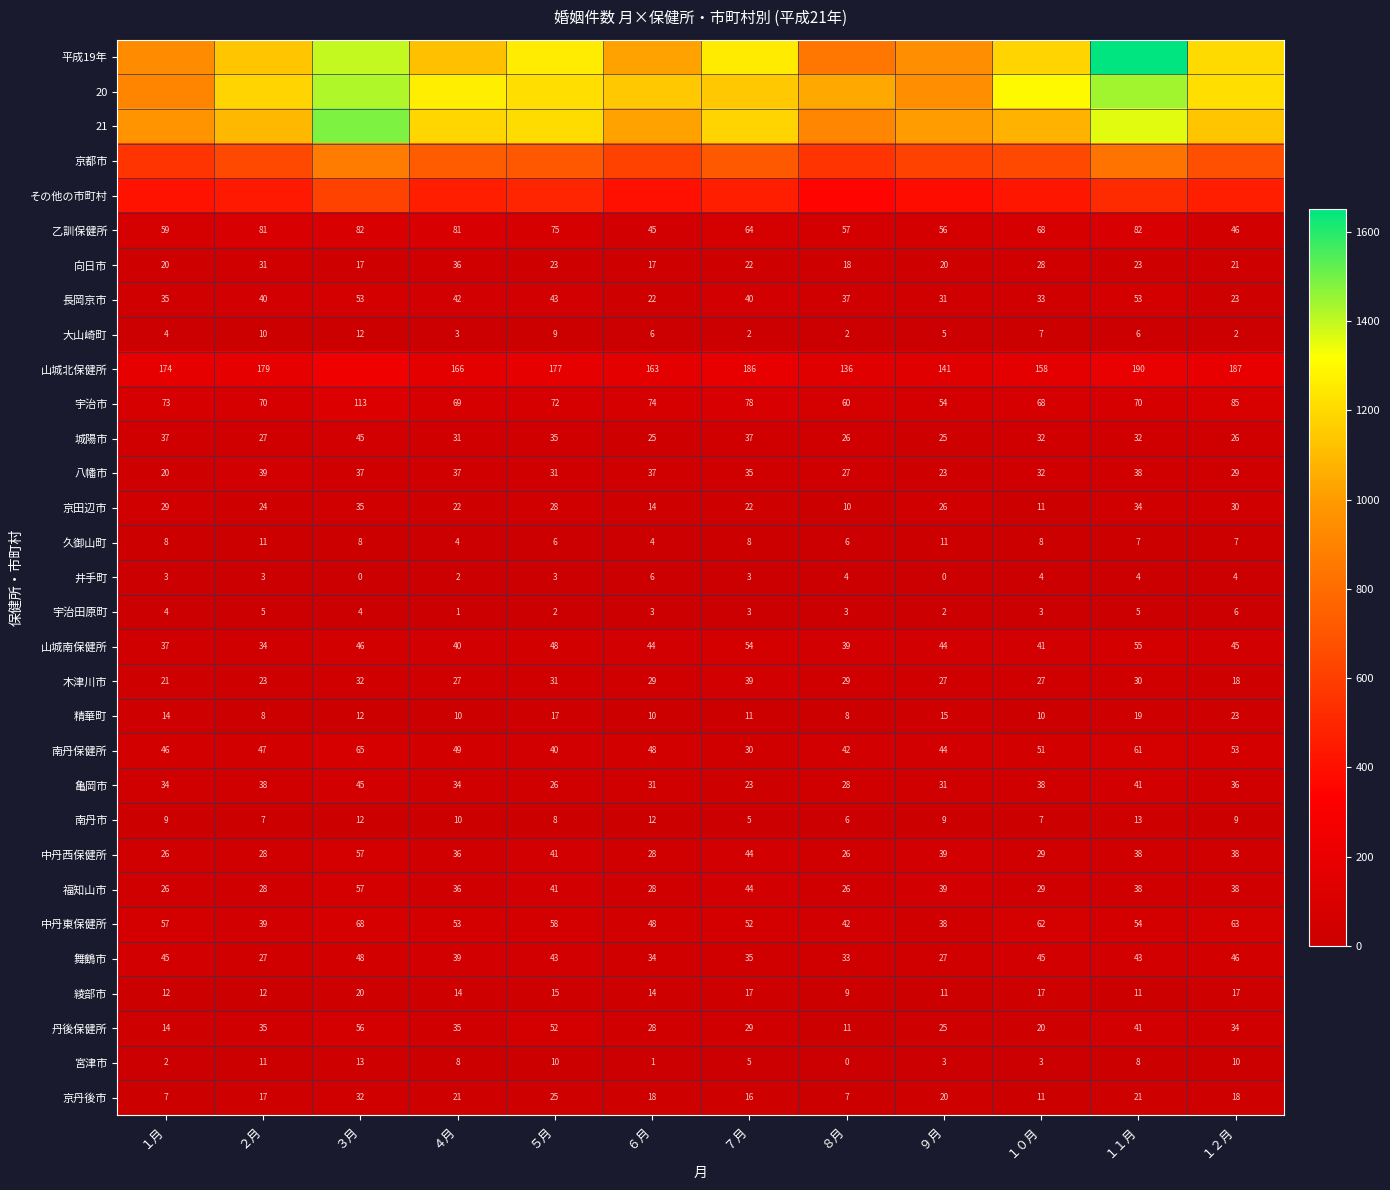

What is the approximate value of 久御山町 at １０月?

8